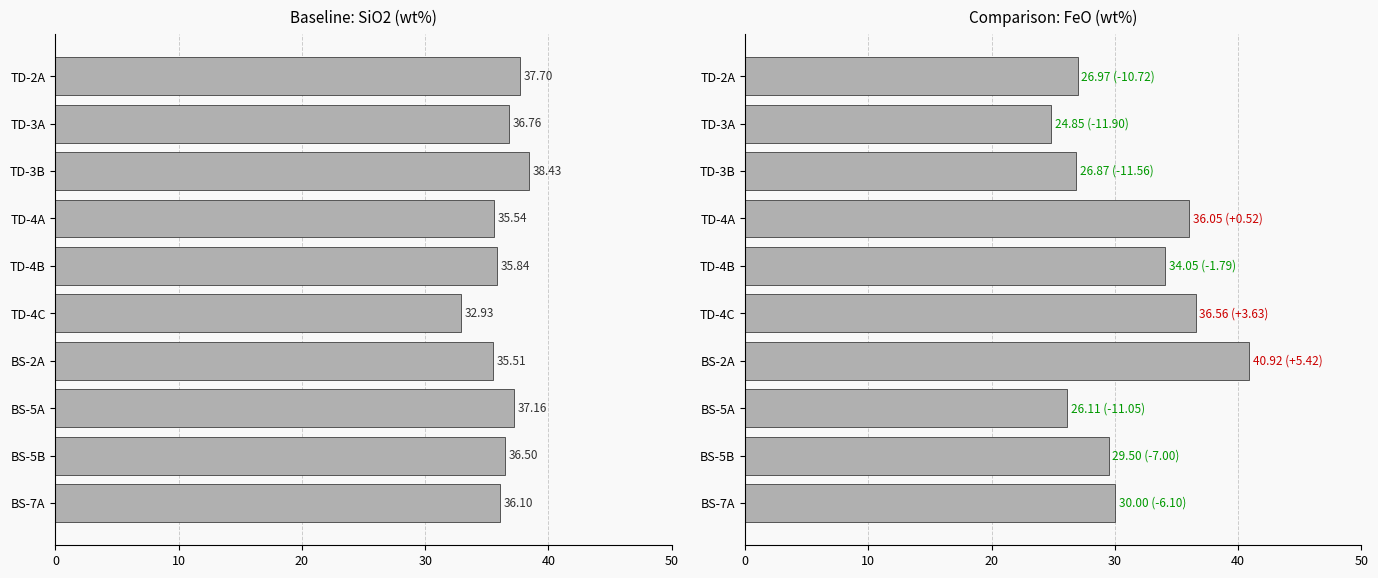

Count the number of categories in the chart.

10